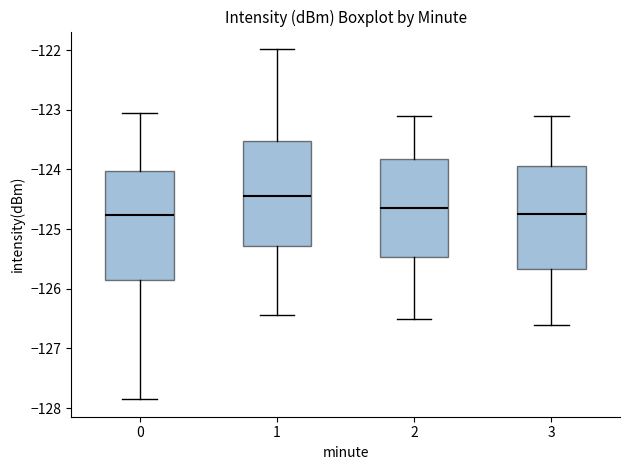

Reading left to right, transcribe this box plot: for each box, give where its median line is, the range the box spans, and where its two whiskers end, as read against the y-axis. The values are not printed on the chart, so give them approximately, as read against the axis.

0: median -124.8, box -125.9 to -124.0, whiskers -127.9 to -123.1
1: median -124.4, box -125.3 to -123.5, whiskers -126.4 to -122.0
2: median -124.6, box -125.5 to -123.8, whiskers -126.5 to -123.1
3: median -124.7, box -125.7 to -123.9, whiskers -126.6 to -123.1